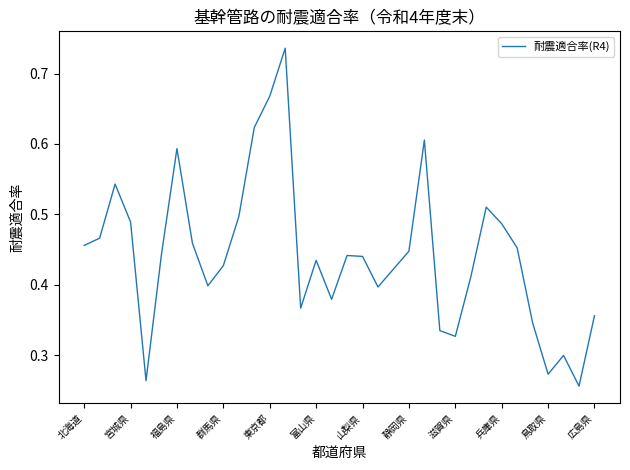

Is this an area chart (filled region under the line)?

No